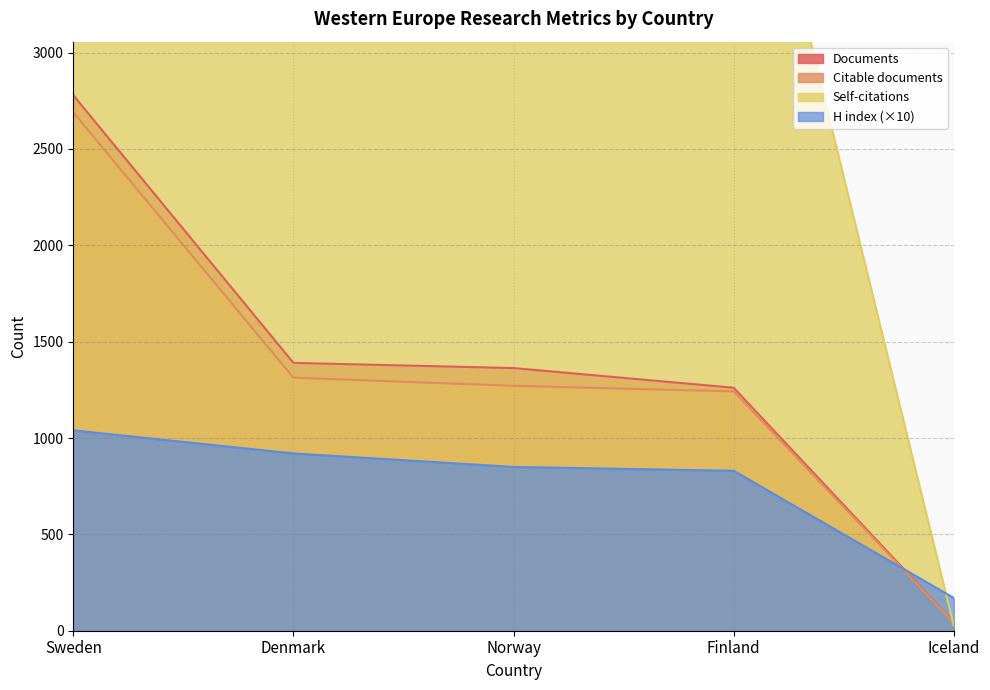

Where does the Documents series first go above 1363?

Sweden